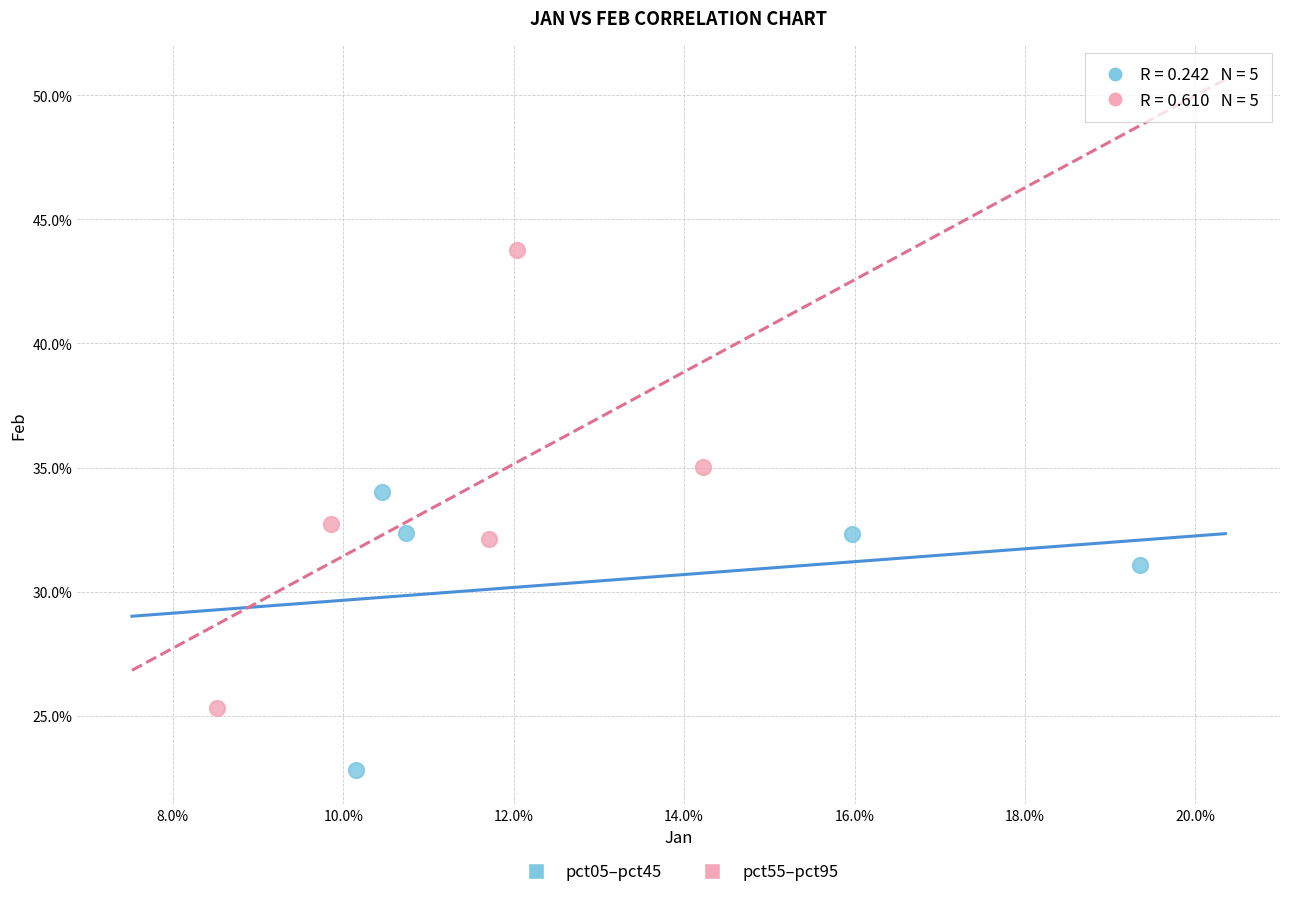

Which series contains the highest Y value?

pct55–pct95